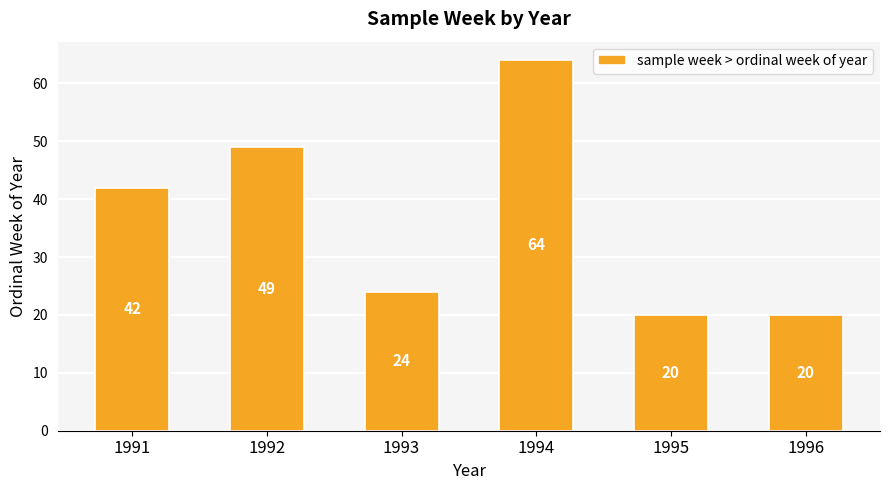

What is the smallest value displayed?

20